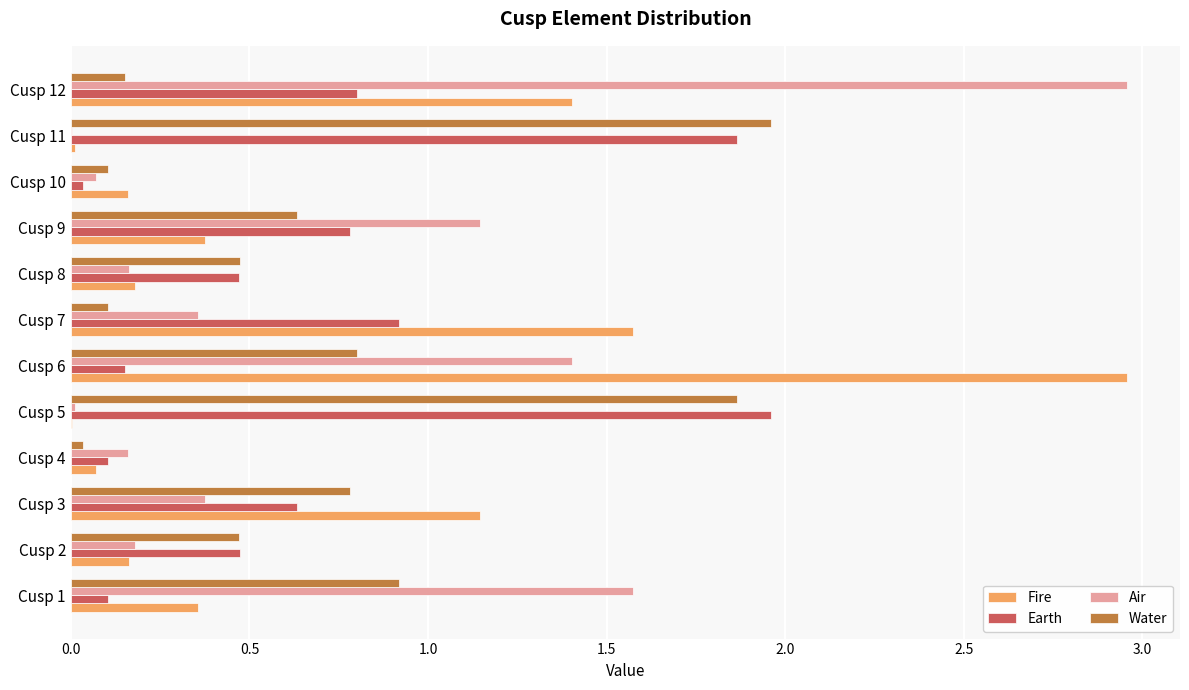

Which series changed the most between Cusp 10 and Cusp 11?

Water